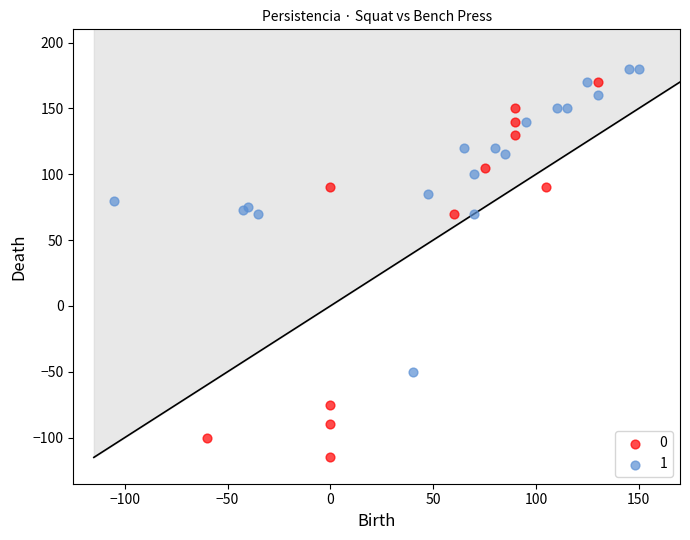

Which series reaches the minimum Y coordinate?

0